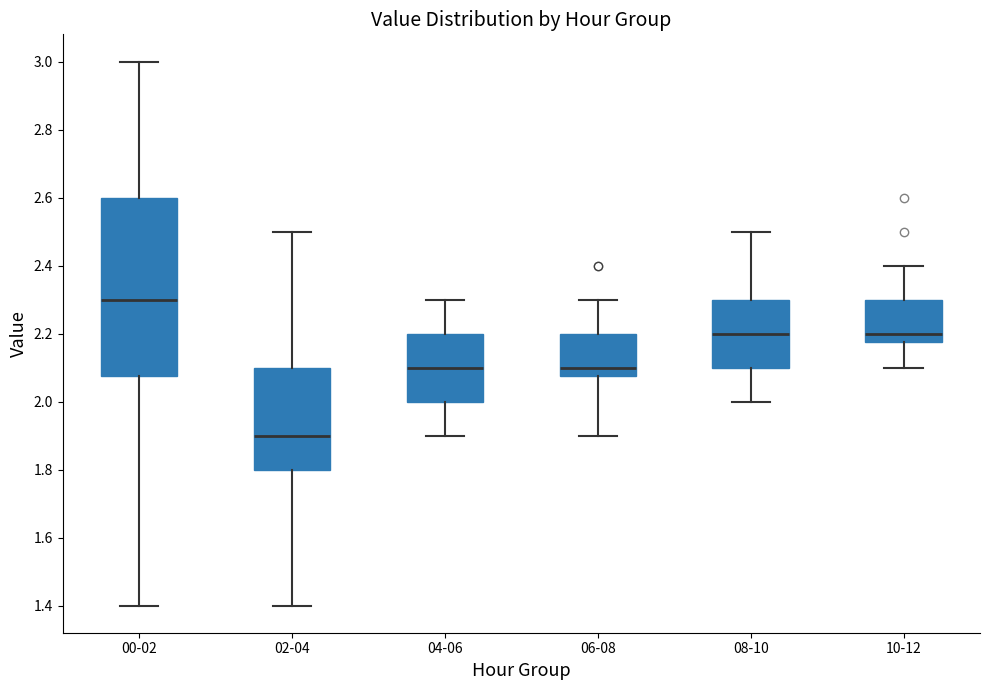

Comparing the boxes themselves (not the whiskers), which one is the tallest?

00-02